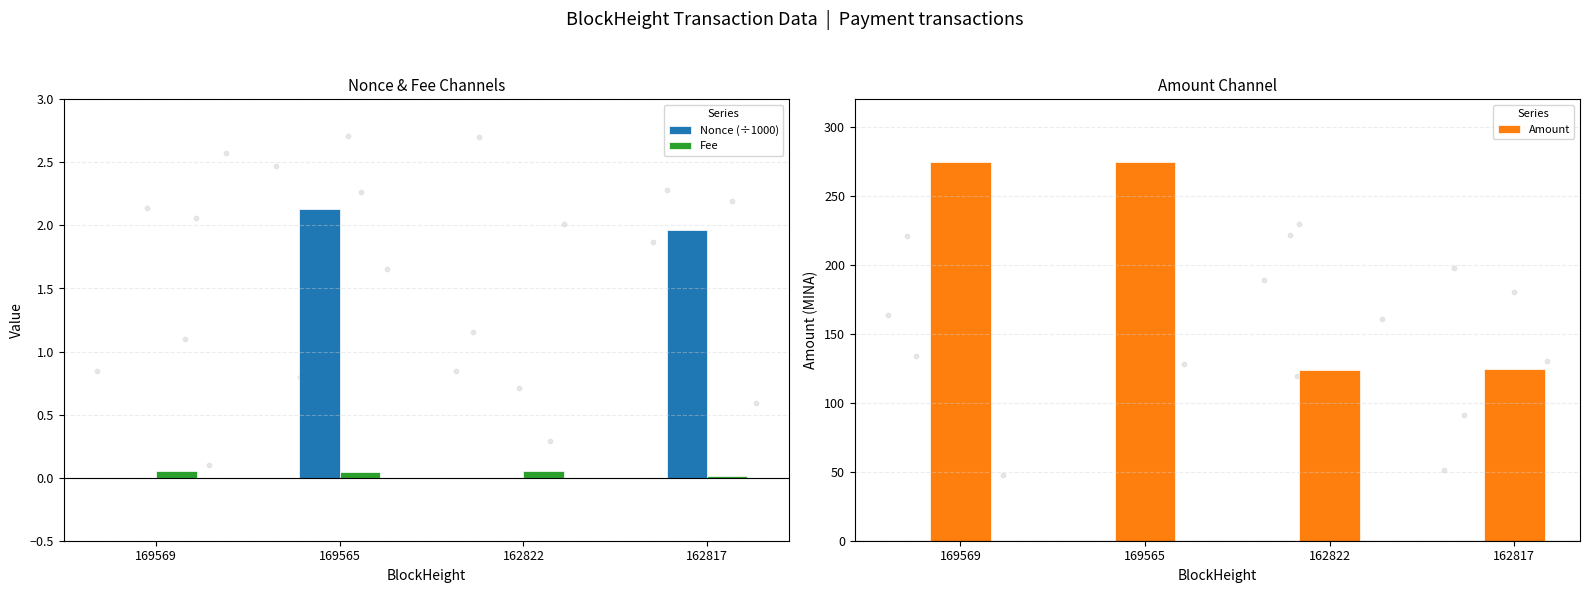

At how many categories does at least one series exceed 105?

4